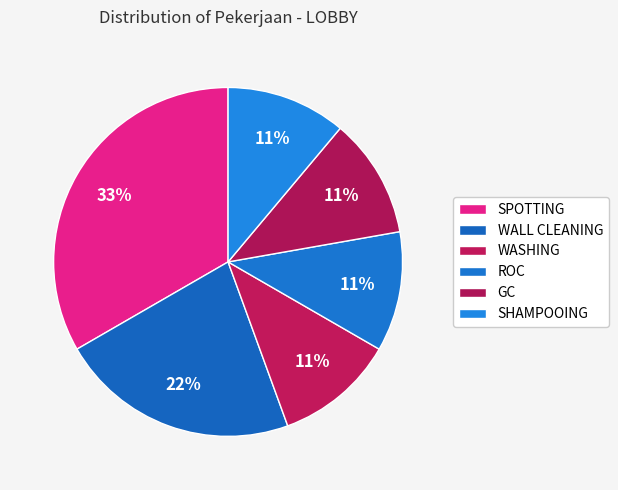

How much of the chart is everything except SPOTTING?

66.7%